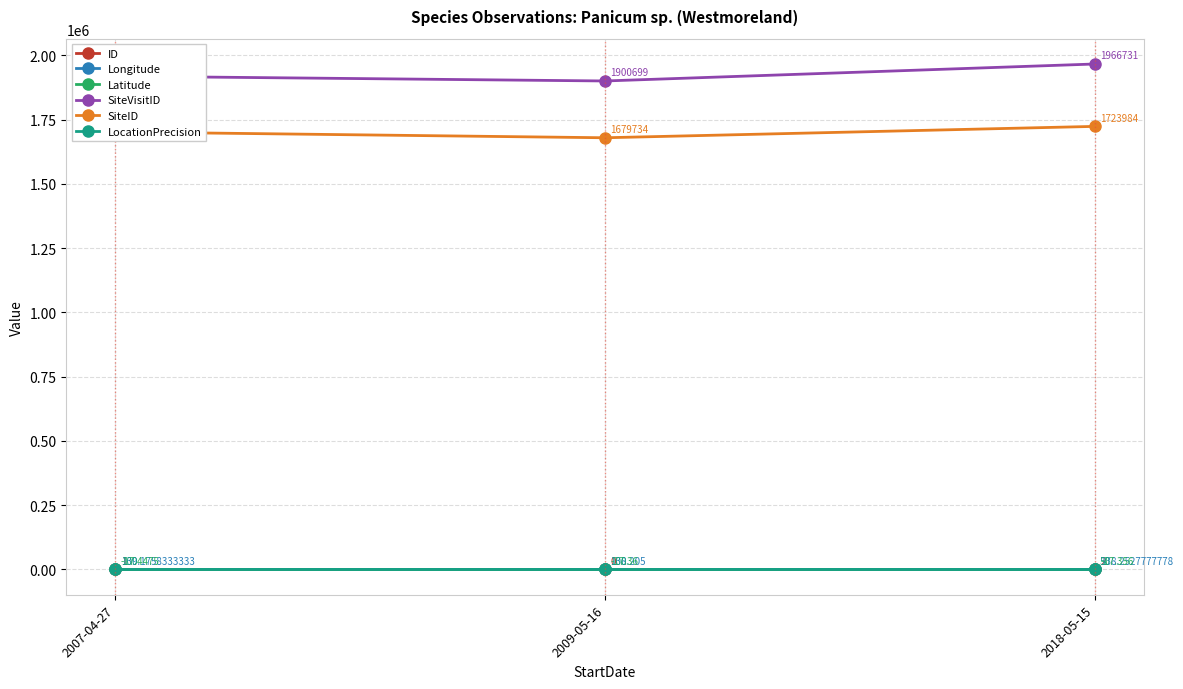

Is this an area chart (filled region under the line)?

No